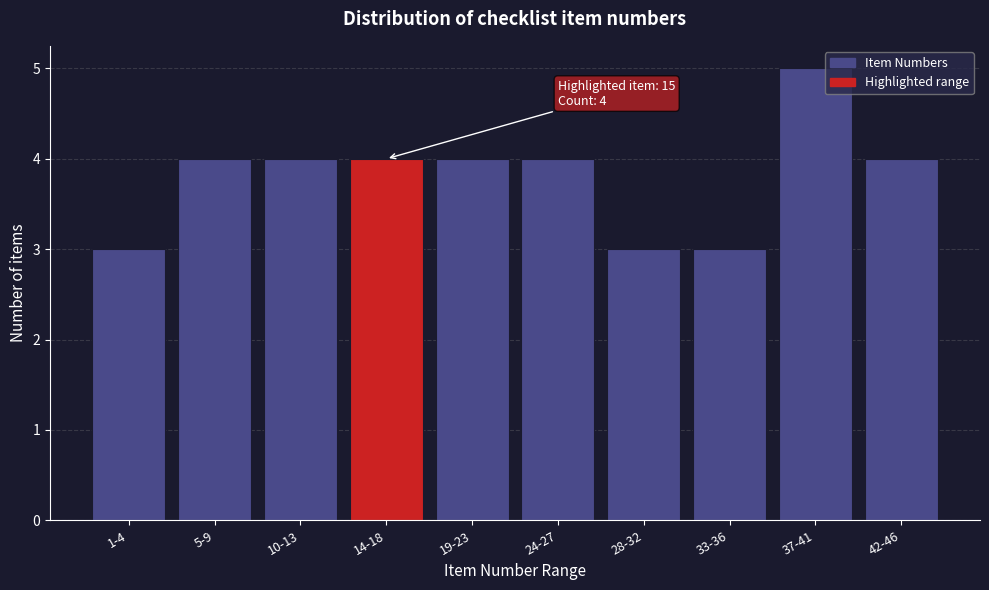

Reading left to right, transcribe all the data shown in this chart.

3	4	4	4	4	4	3	3	5	4